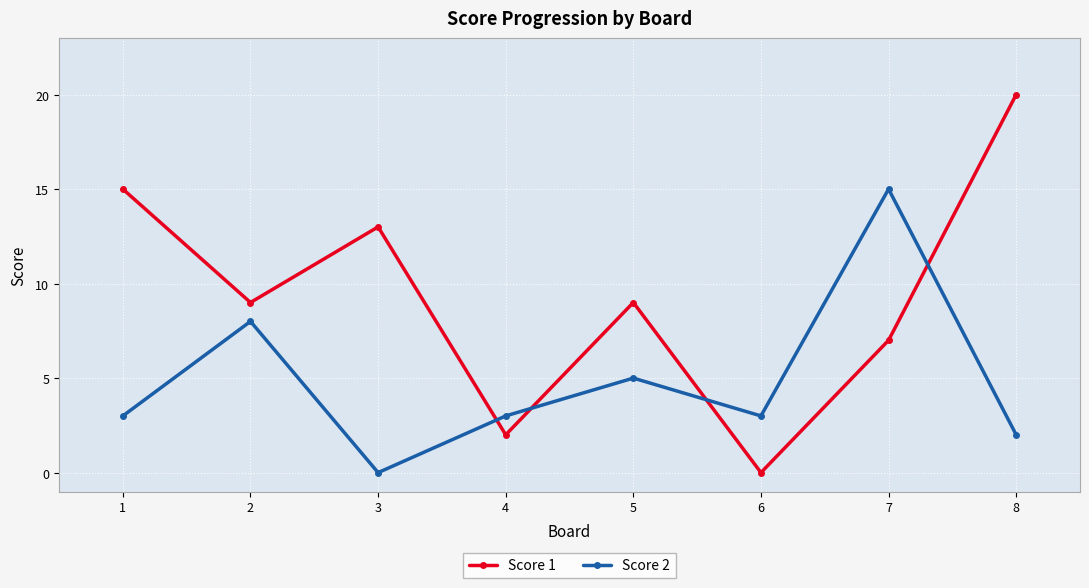

How many interior local valleys does the Score 2 series have?

2